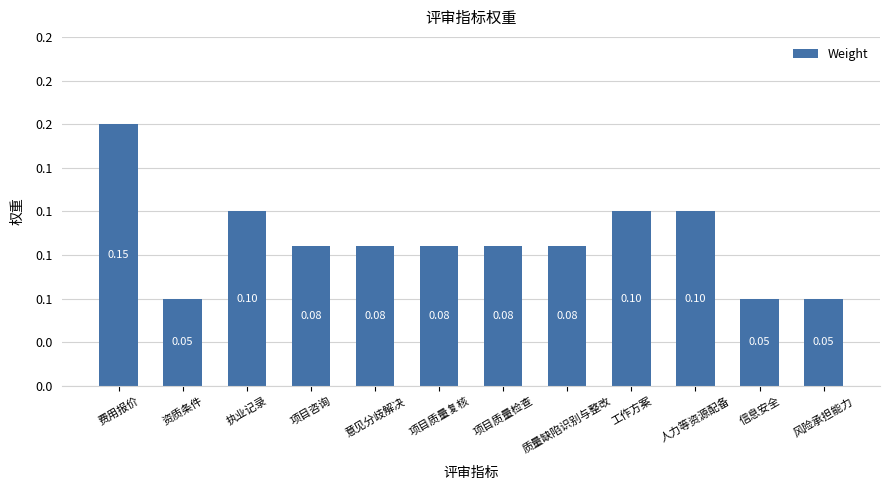

What is the average value?

0.1